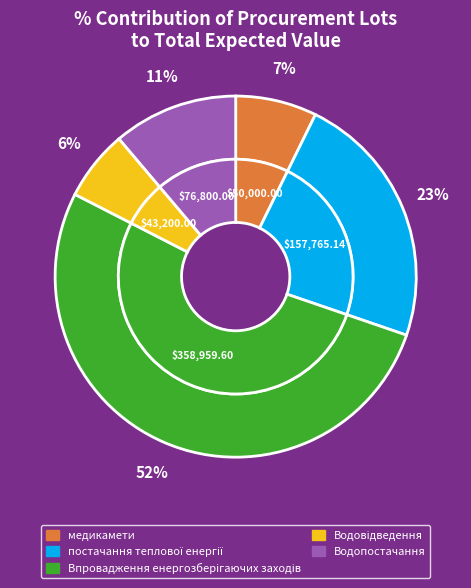

To the nearest percent, what percentage of the pie is постачання теплової енергії?

23%